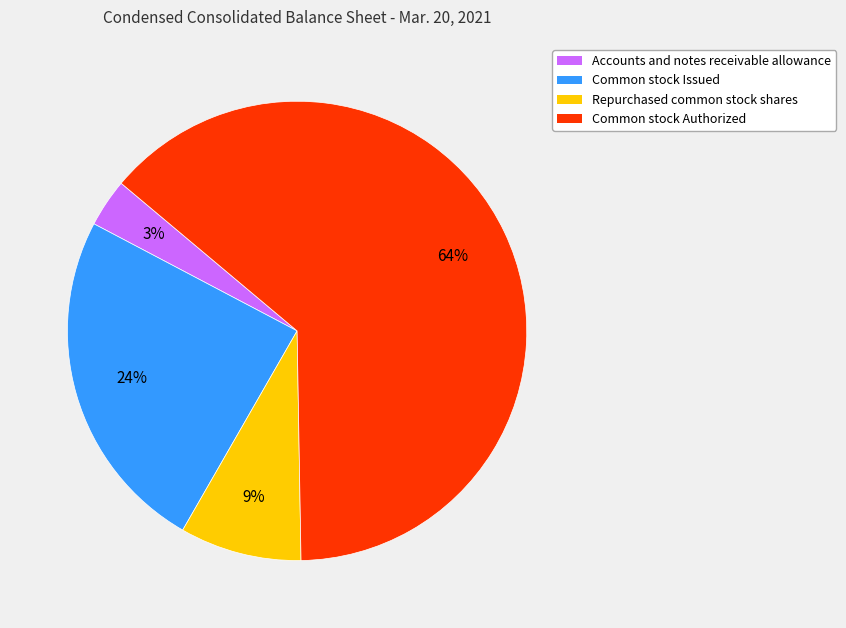

Which category accounts for the majority?

Common stock Authorized